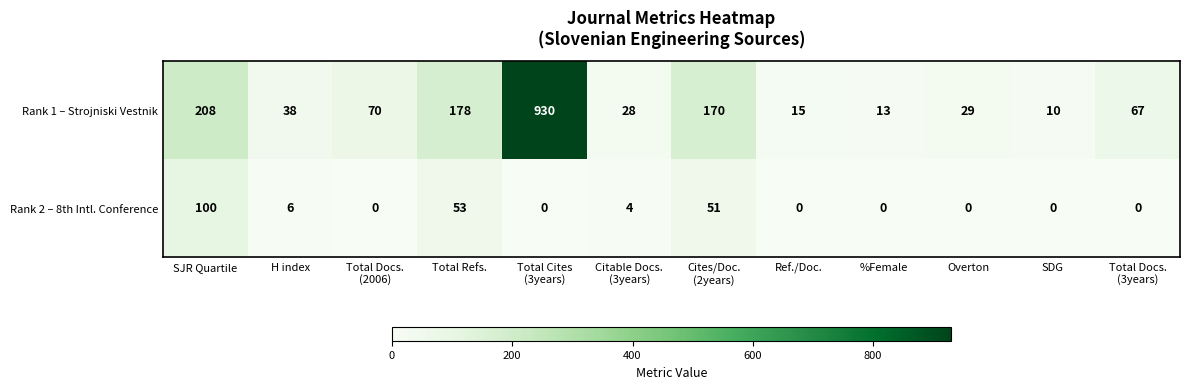

Reading right to left, list all the values displayed in this chart.

Rank 1 – Strojniski Vestnik: 67	10	29	13	15	170	28	930	178	70	38	208
Rank 2 – 8th Intl. Conference: 0	0	0	0	0	51	4	0	53	0	6	100